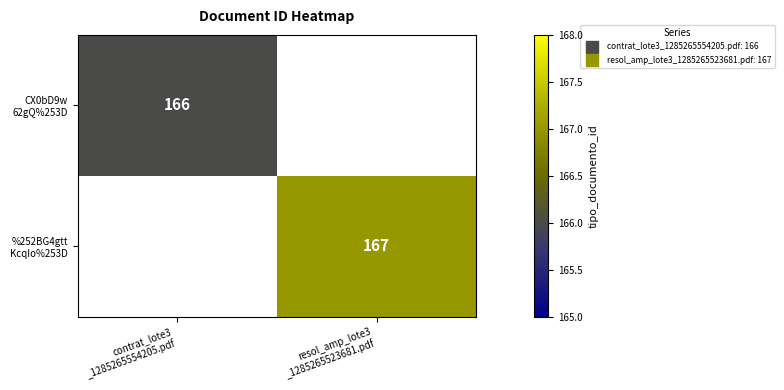

List the labels in order of CX0bD9w 62gQ%253D value, largest first.

contrat_lote3 _1285265554205.pdf, resol_amp_lote3 _1285265523681.pdf